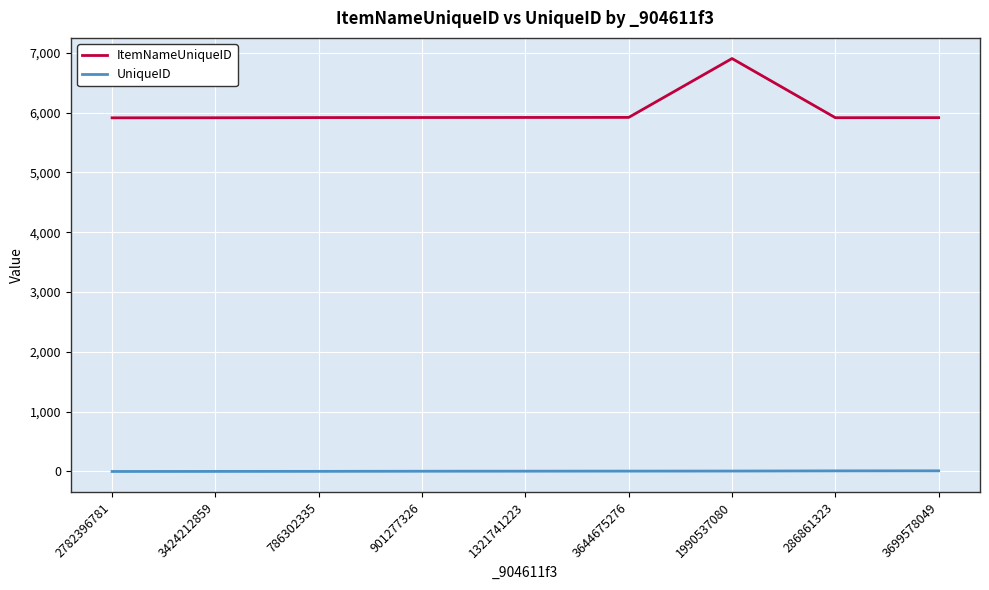

Which series has the largest range (max minus min)?

ItemNameUniqueID